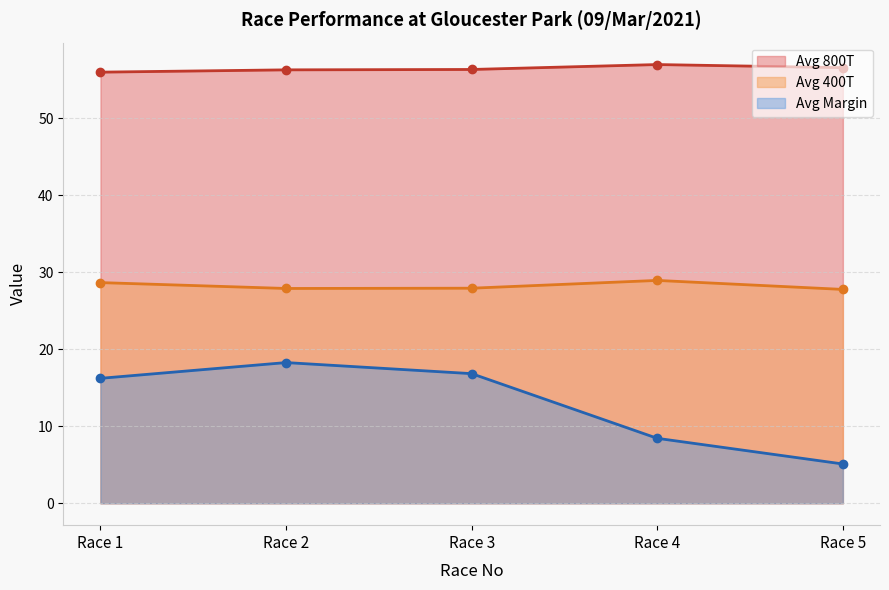

How many interior local peaks does the Avg Margin series have?

1